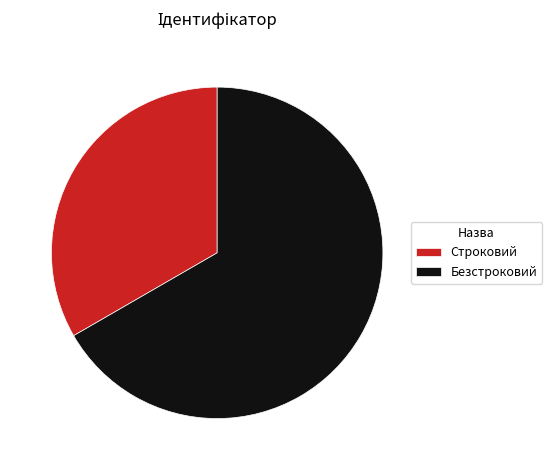

Is the sum of Безстроковий and Строковий greater than half?

Yes